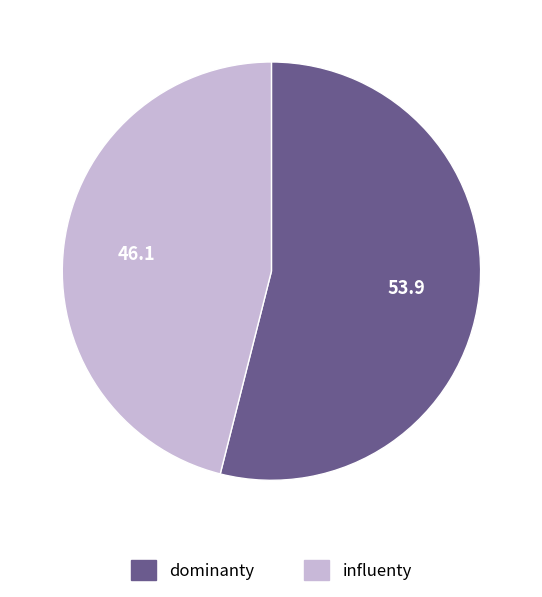

Is there a majority slice in this chart?

Yes